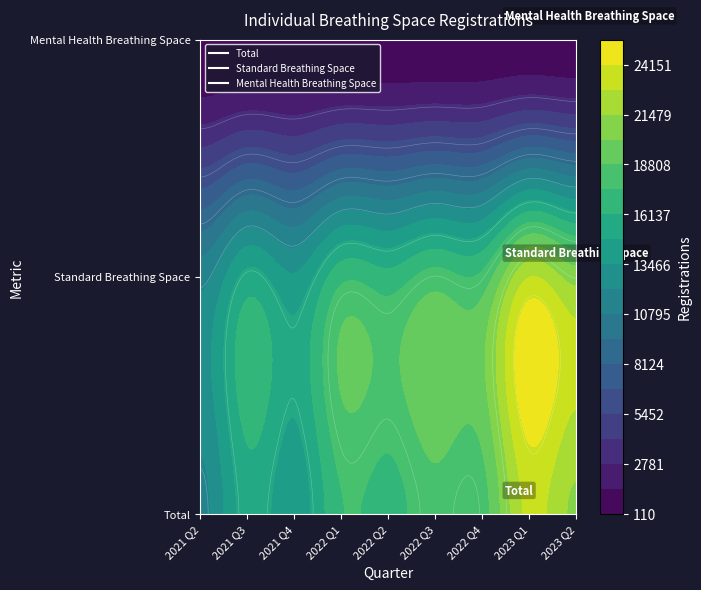

Which category has the highest value across all series?

2023 Q1